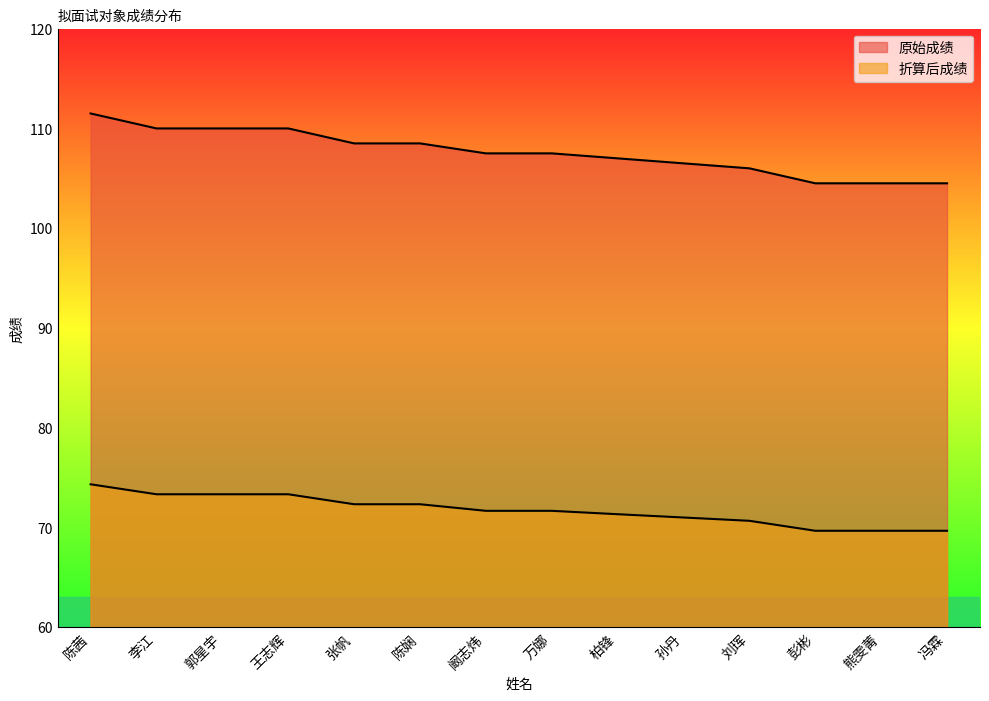

At which category is the sum across all series the highest?

陈茜